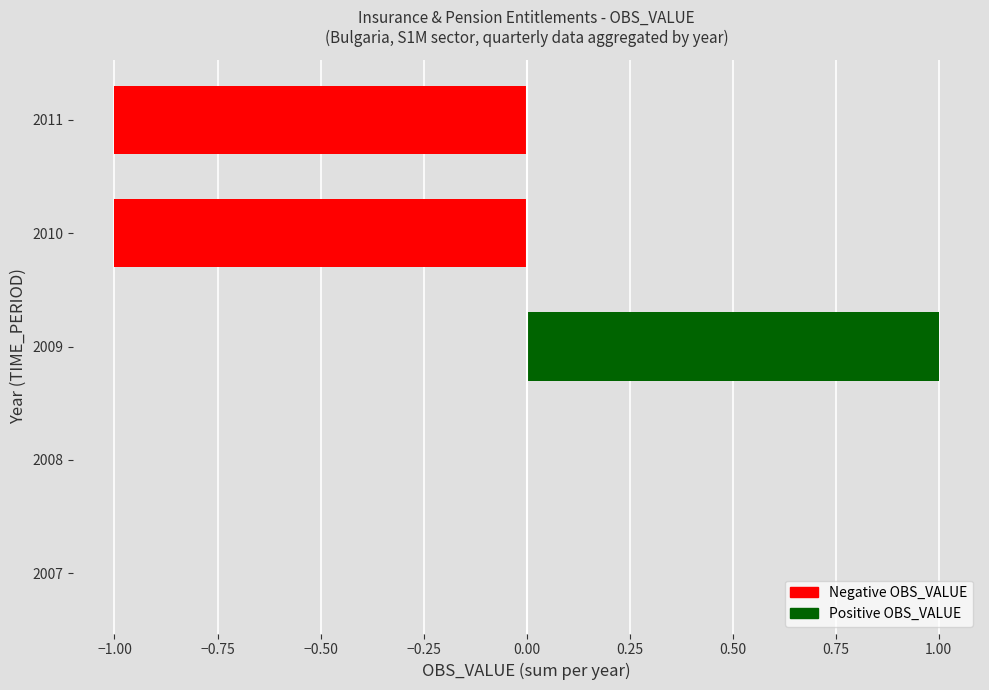

The chart shows a value of 0 at 2008. True or false?

True